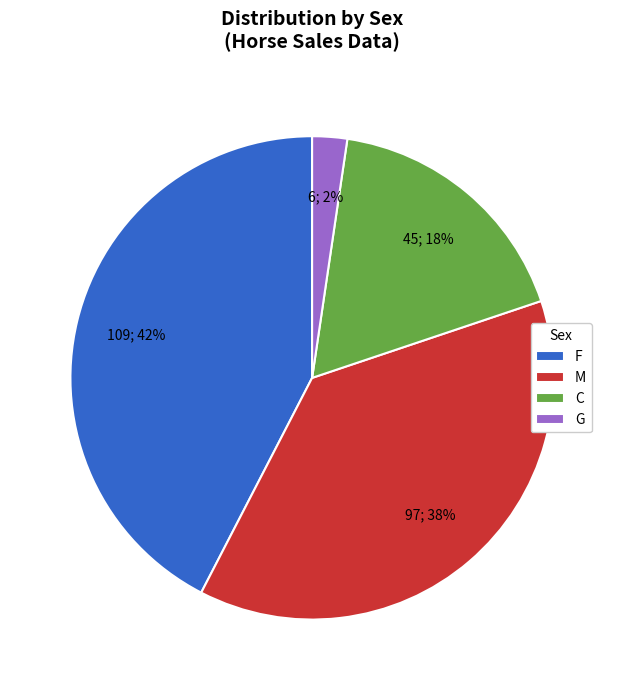

Between C and F, which is larger?

F